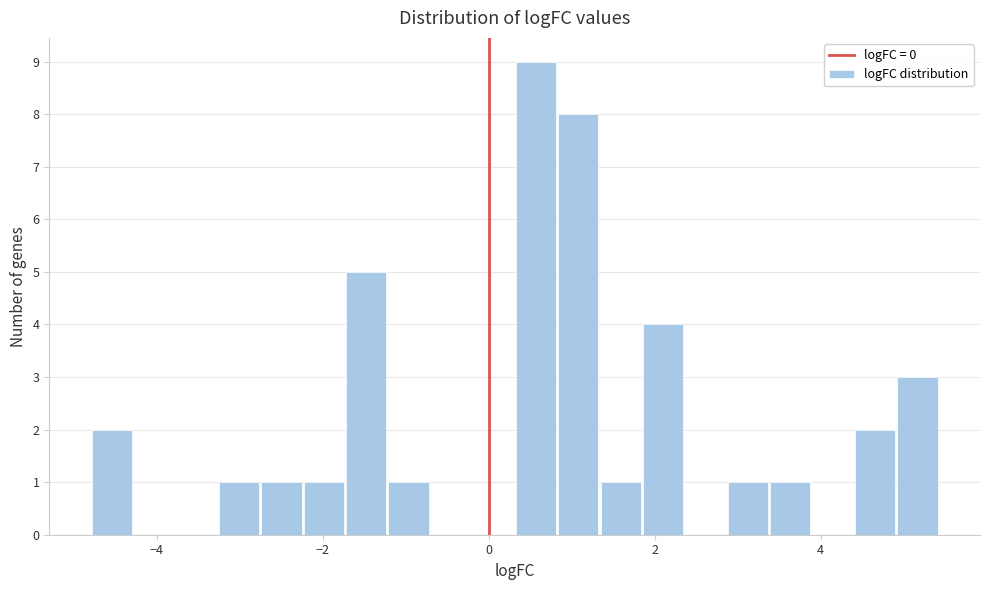

Around what value on the x-axis is the tallest bar? Give the approximate position of its centre, as read against the axis.

0.6